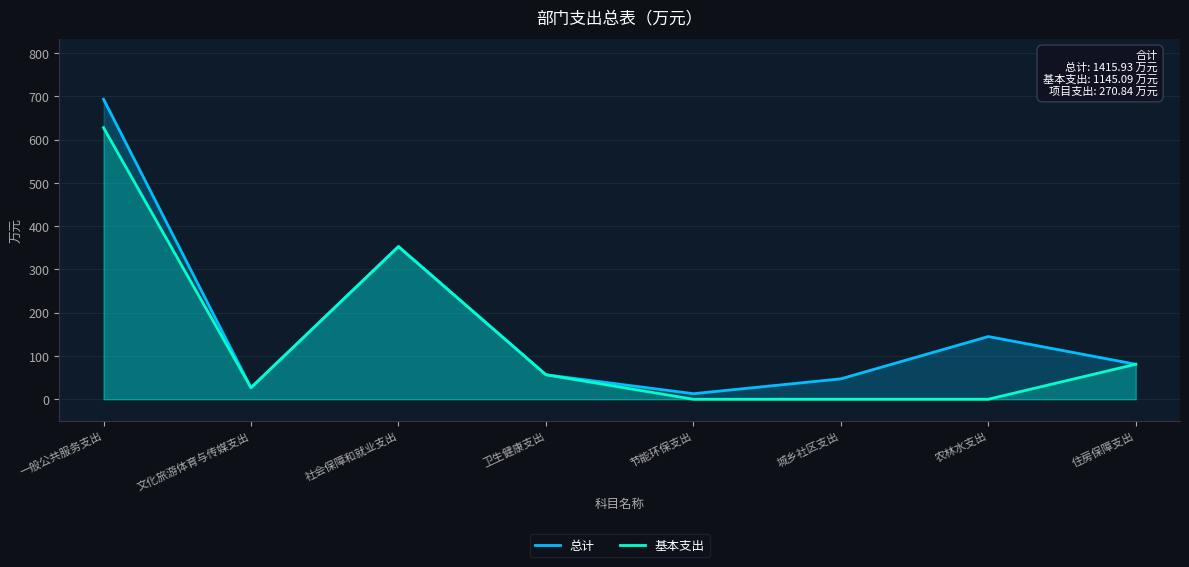

Which category has the highest value across all series?

一般公共服务支出